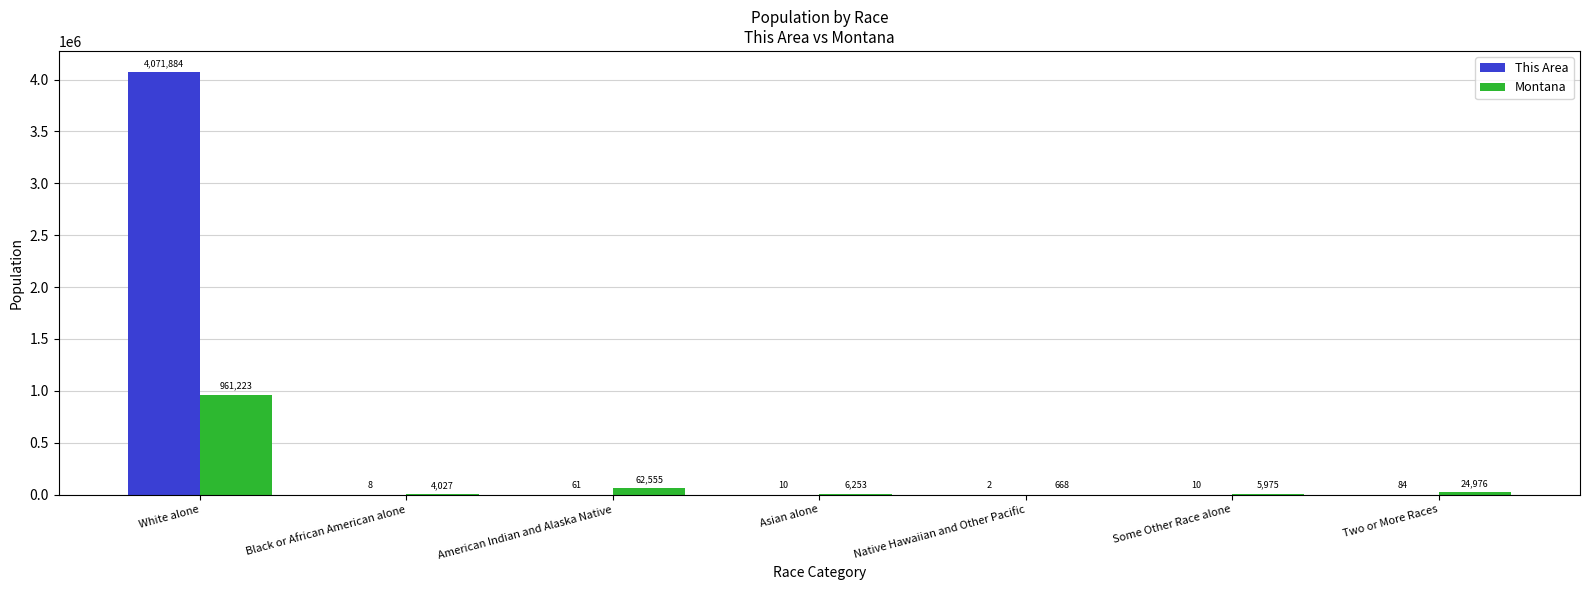

Reading right to left, list all the values displayed in this chart.

This Area: Two or More Races=84	Some Other Race alone=10	Native Hawaiian and Other Pacific=2	Asian alone=10	American Indian and Alaska Native=61	Black or African American alone=8	White alone=4071884
Montana: Two or More Races=24976	Some Other Race alone=5975	Native Hawaiian and Other Pacific=668	Asian alone=6253	American Indian and Alaska Native=62555	Black or African American alone=4027	White alone=961223